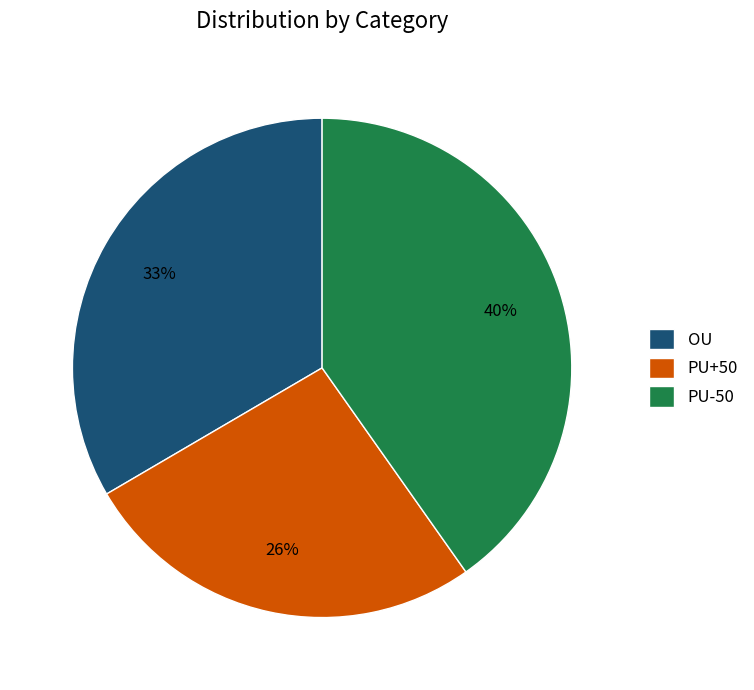

What is the ratio of the value at PU+50 to the value at PU-50?

0.7